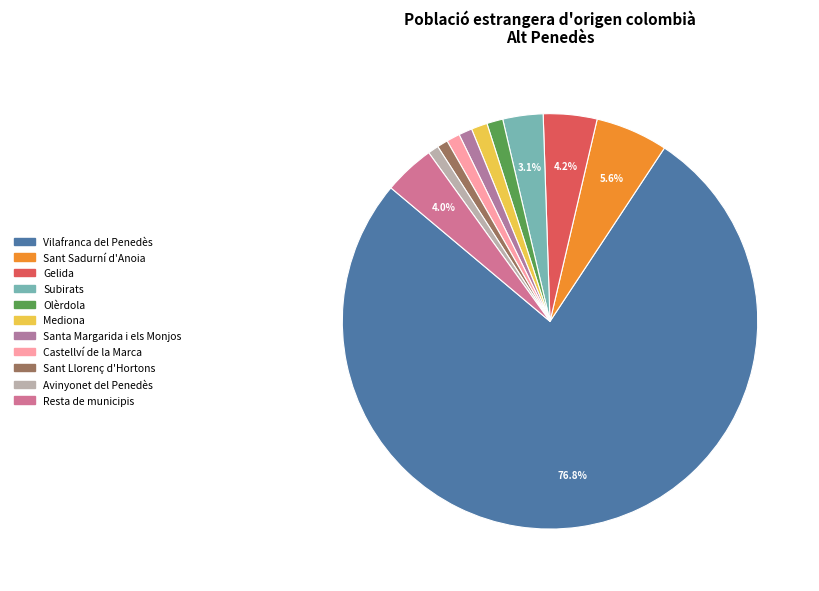

Do Castellví de la Marca and Subirats together represent more than half of the pie?

No